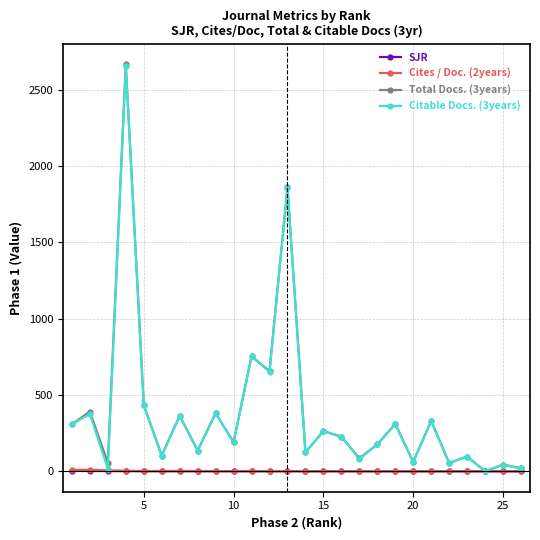

What is the maximum value shown in the chart?

2669.0